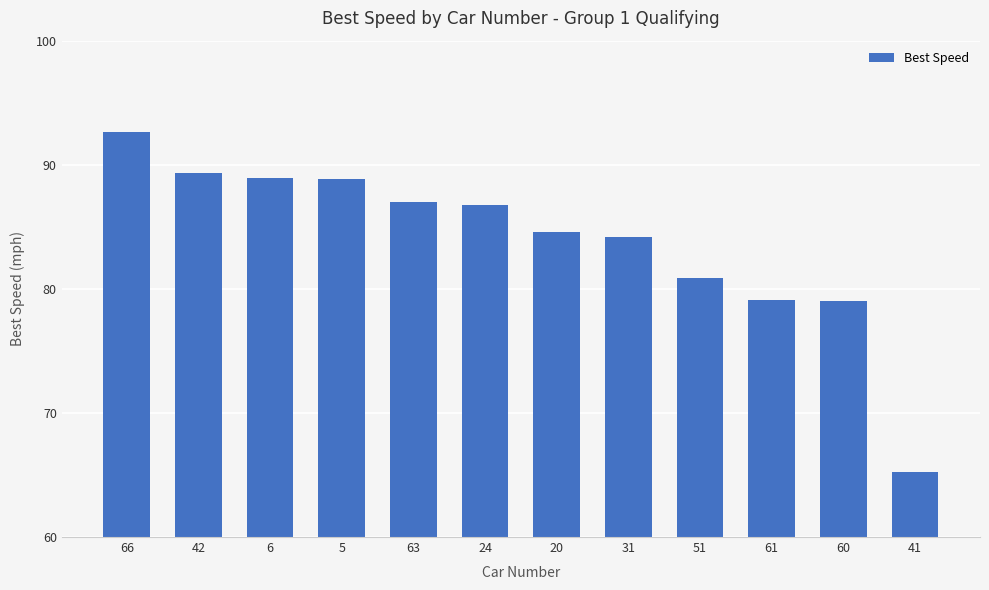

The value at 6 is 18.5. True or false?

False